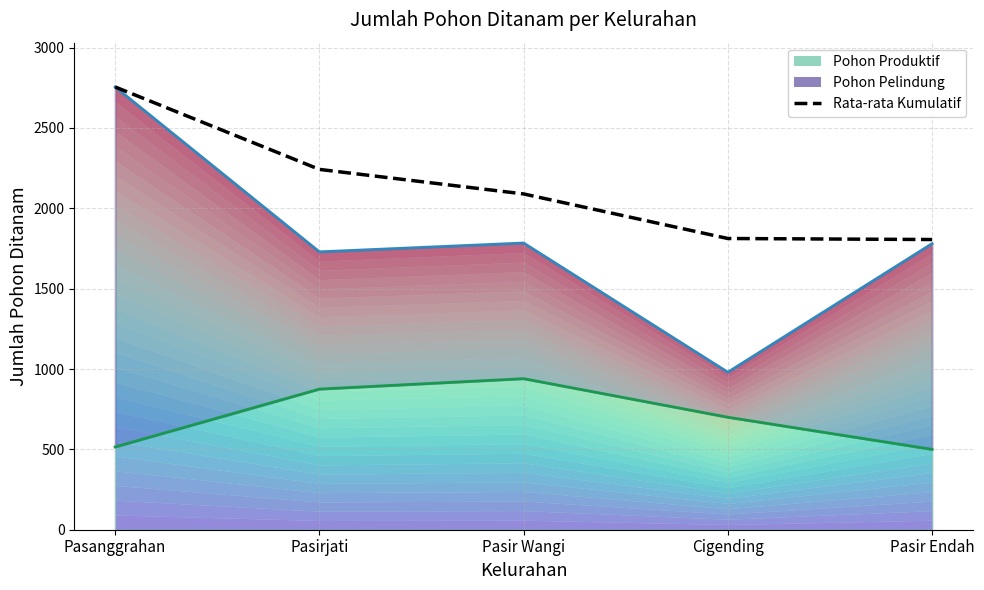

What is the label of the 5th point from the left?

Pasir Endah